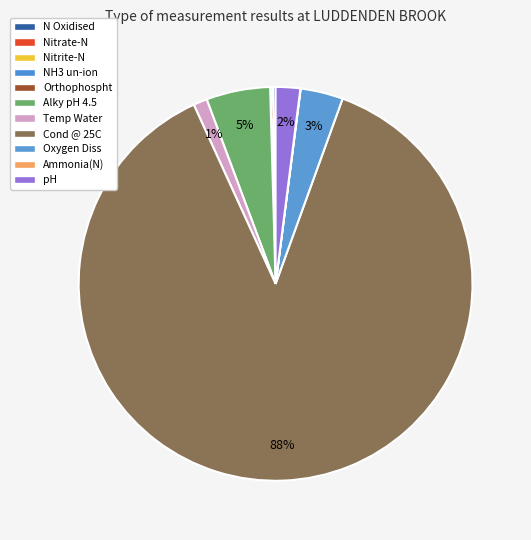

Is there any slice that represents more than half of the pie?

Yes